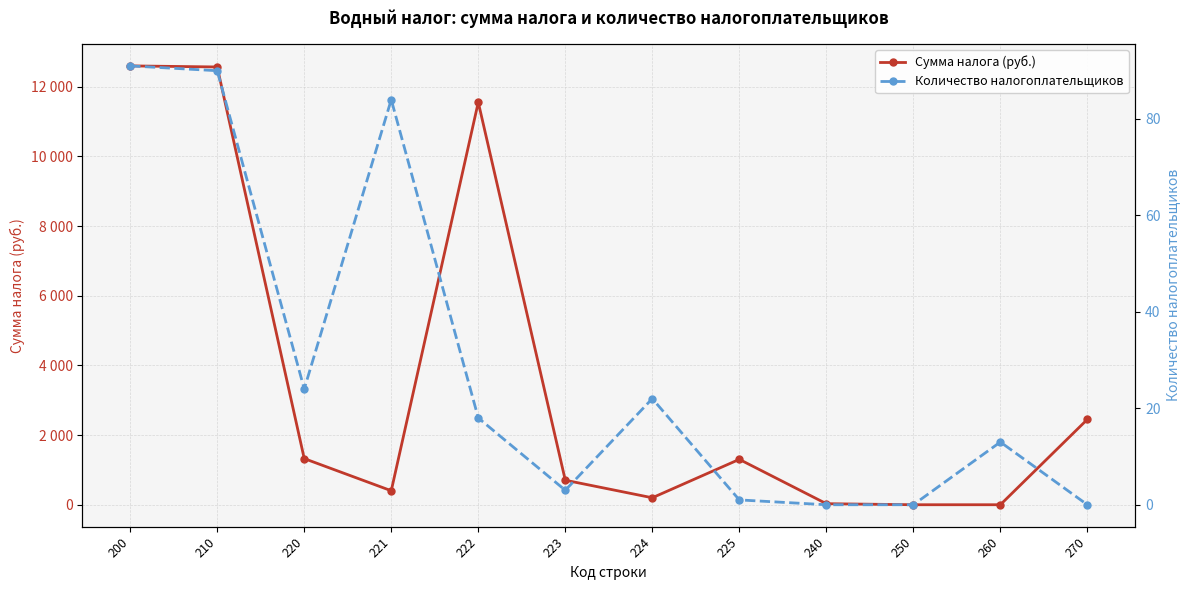

What is the value of the Сумма налога (руб.) point at the 4th from the left?

402